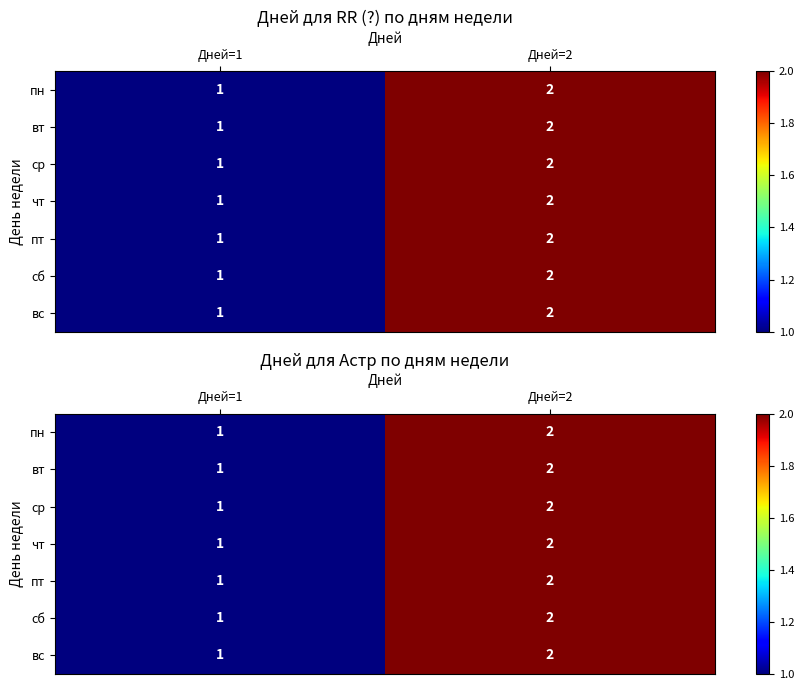

Which category has the lowest value across all series?

Дней=1